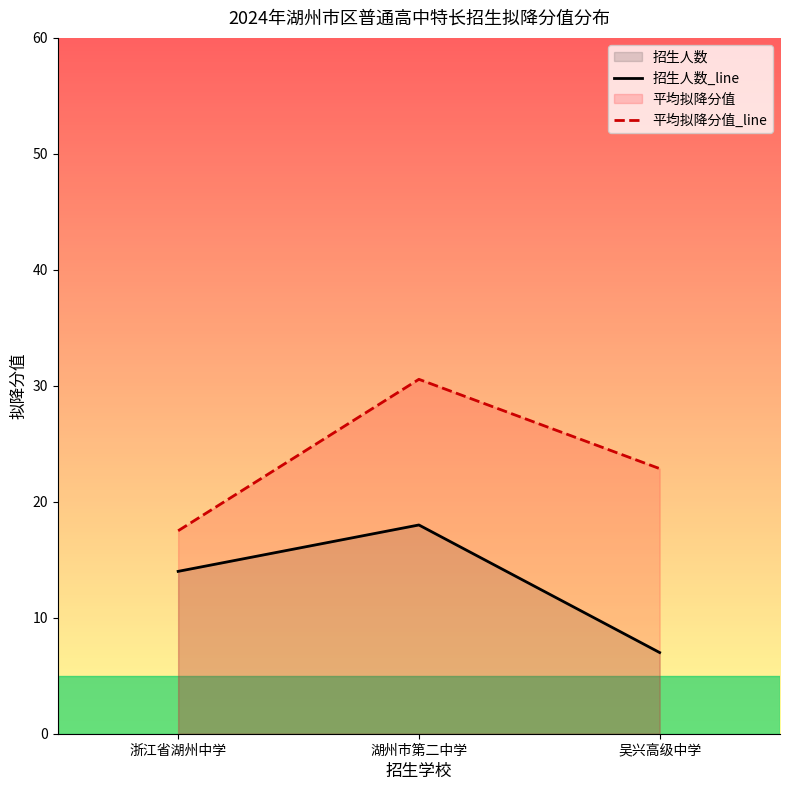

At which label is 招生人数_line closest to 12?

浙江省湖州中学